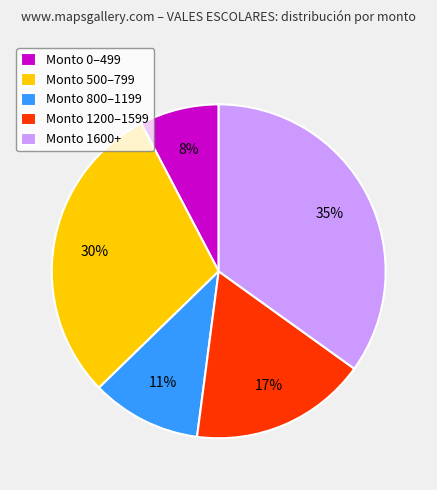

Rank the categories by value from lowest to highest.

Monto 0–499, Monto 800–1199, Monto 1200–1599, Monto 500–799, Monto 1600+